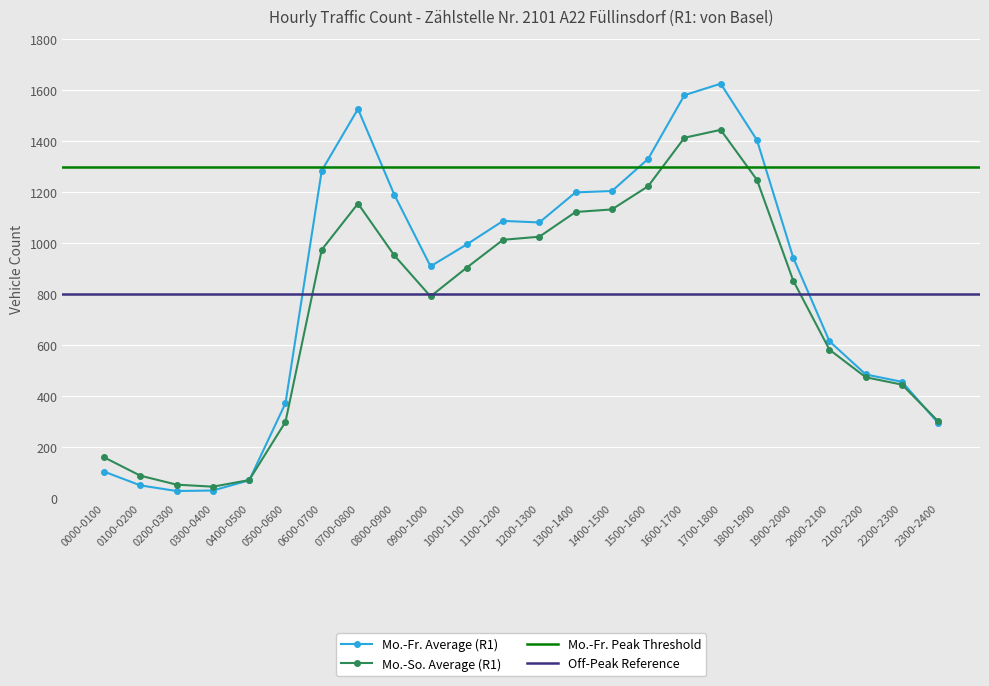

Is it true that Mo.-So. Average (R1) equals 1014 at 2000-2100?

False